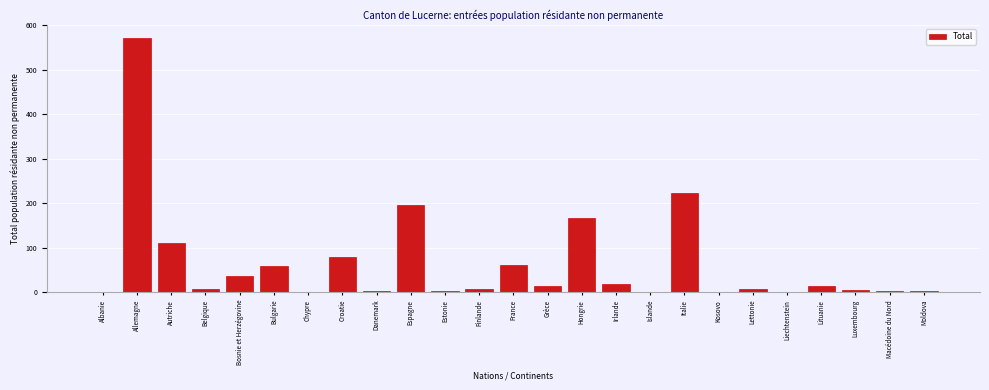

What is the sum of all values?

1591